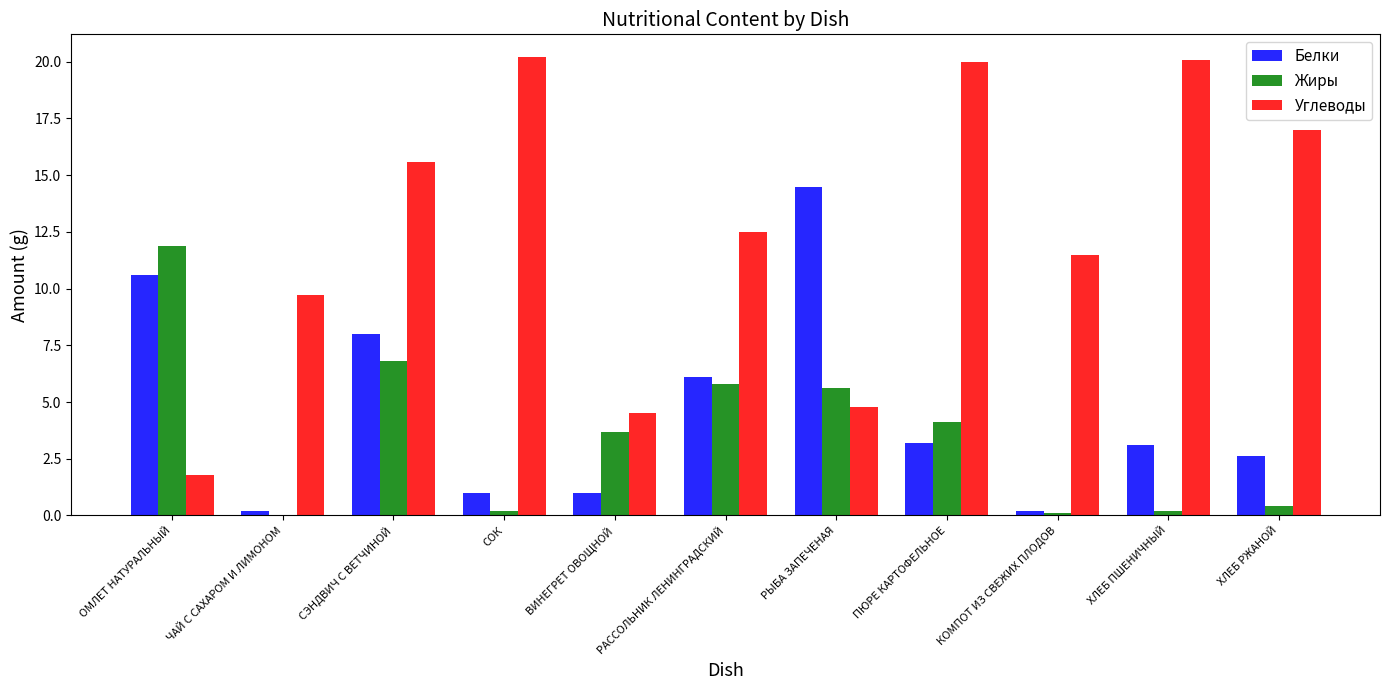

What is the maximum value shown in the chart?

20.2